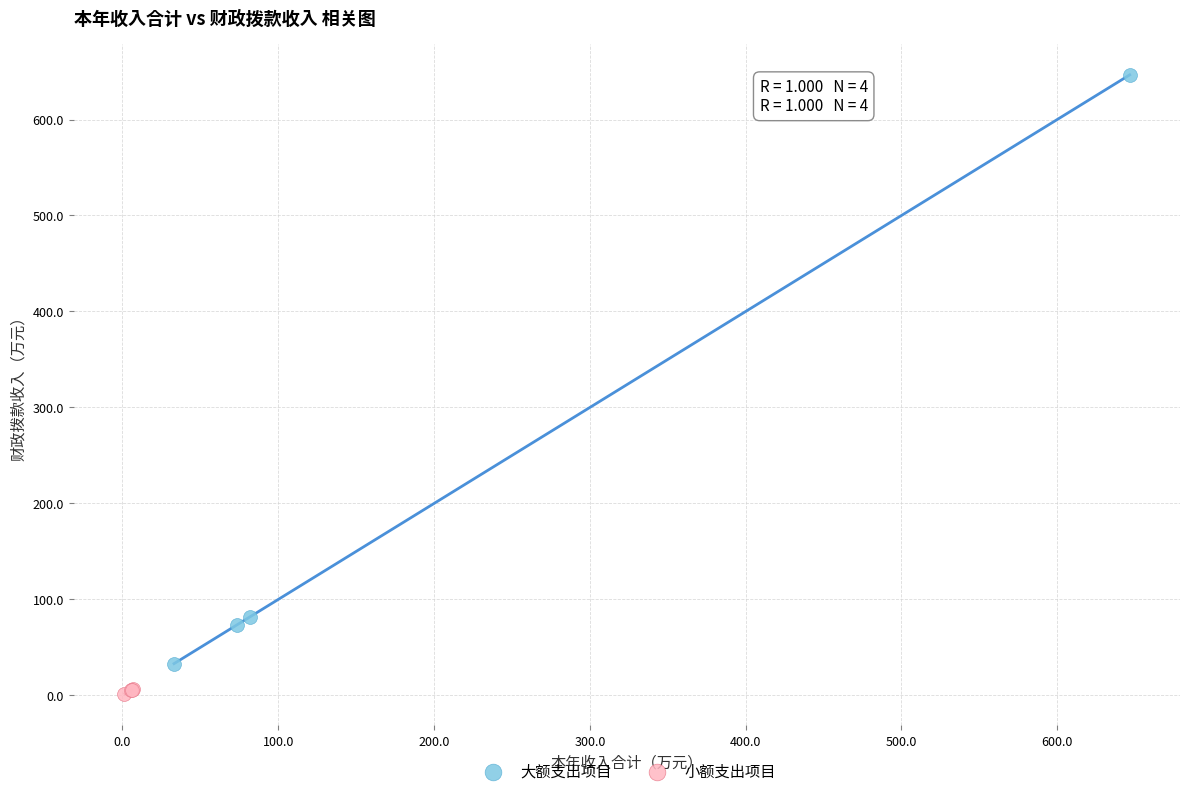

Which series has the largest Y range (max minus min)?

大额支出项目